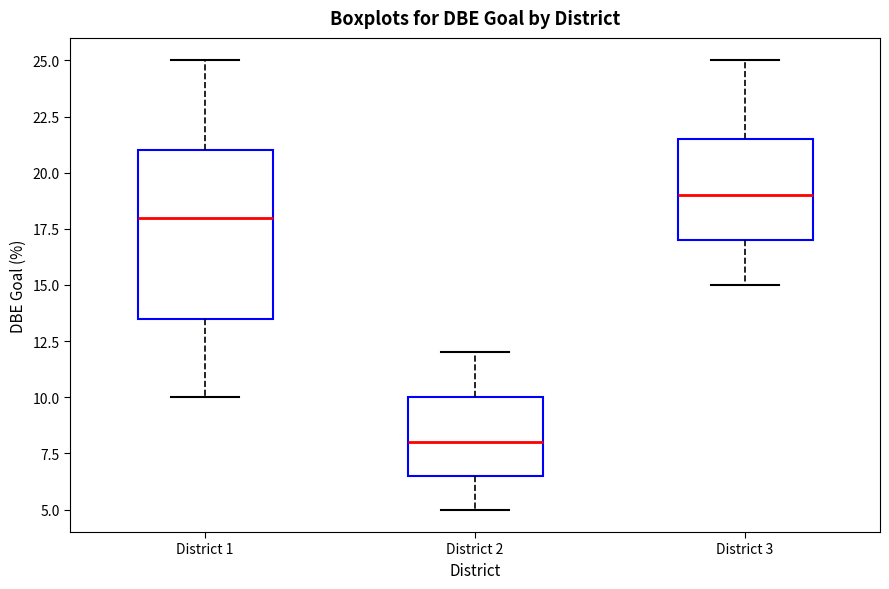

Where is the lower edge of the box for District 2 on the y-axis? The values are not printed on the chart, so give them approximately, as read against the axis.

6.5